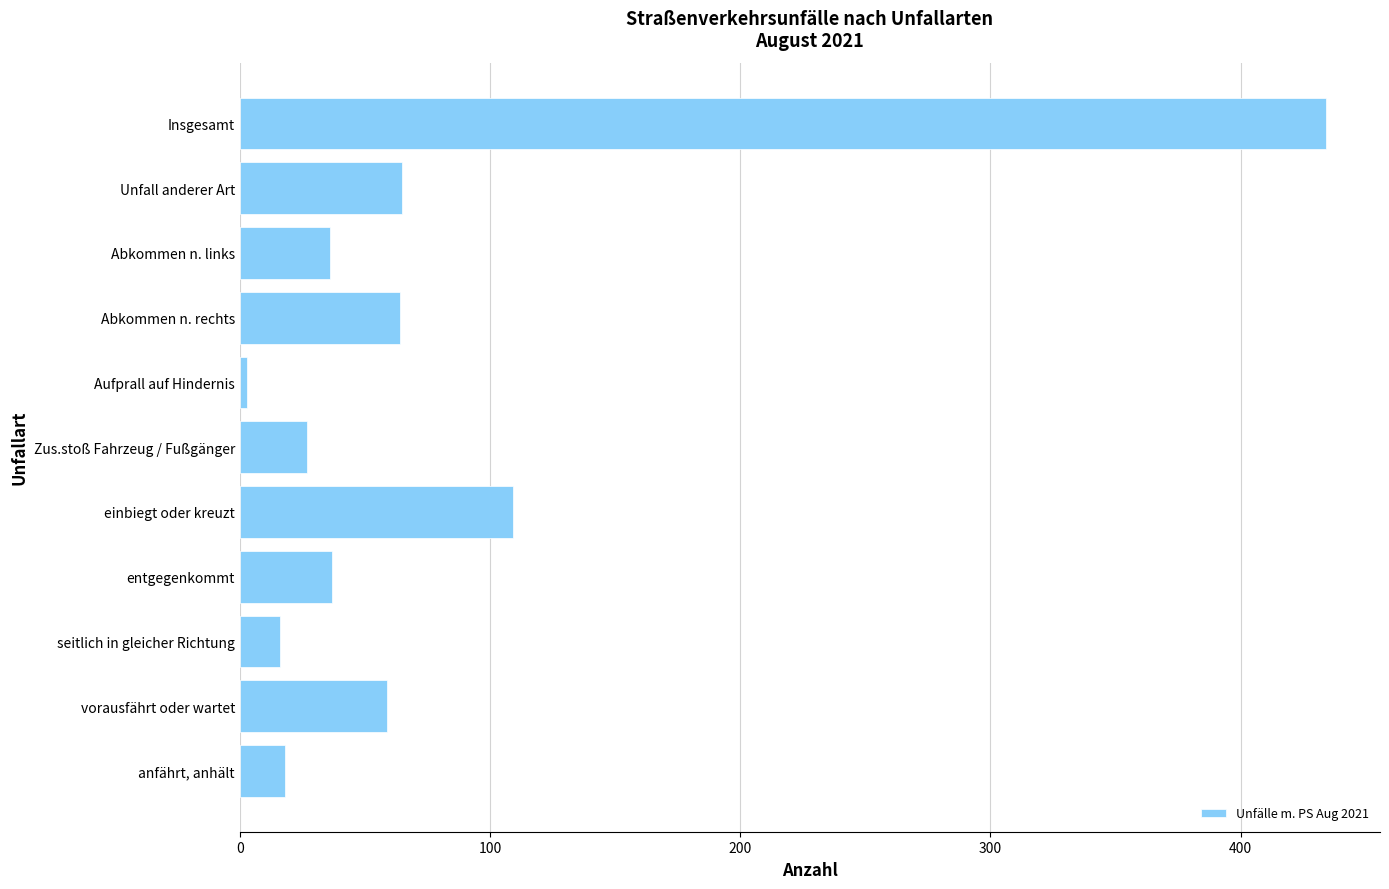

At which category does the chart reach its peak across all series?

Insgesamt